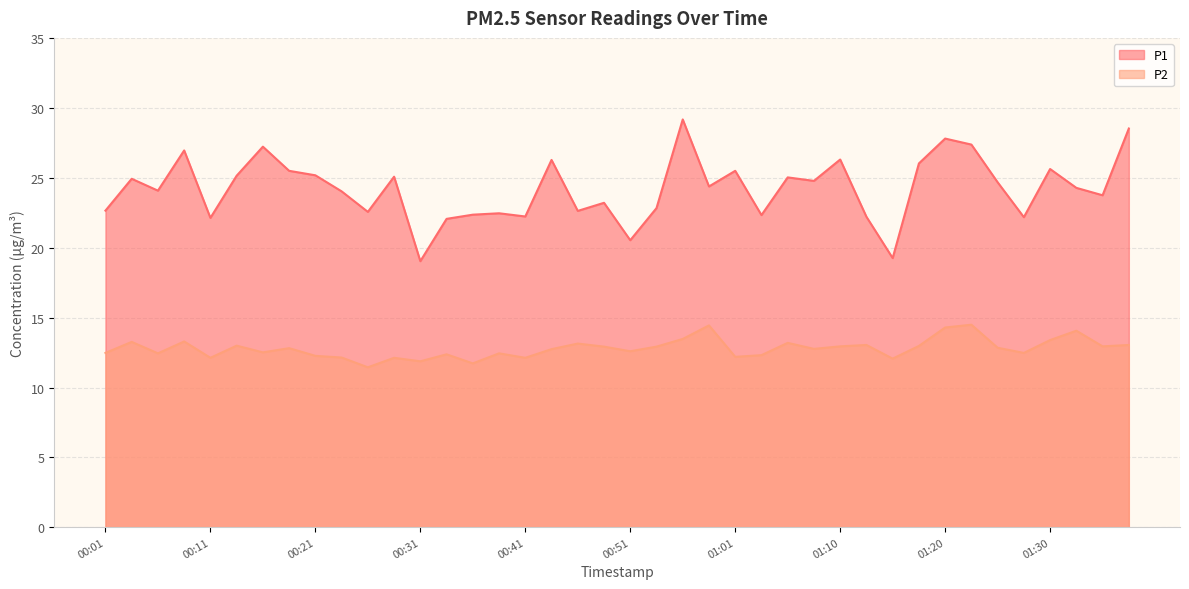

Reading left to right, list all the values displayed in this chart.

P1: 00:01=22.7	00:04=24.9	00:06=24.1	00:09=27.0	00:11=22.1	00:14=25.2	00:16=27.2	00:19=25.5	00:21=25.2	00:24=24.1	00:26=22.6	00:29=25.1	00:31=19.1	00:33=22.1	00:36=22.4	00:38=22.5	00:41=22.2	00:43=26.3	00:46=22.6	00:48=23.2	00:51=20.6	00:53=22.9	00:56=29.2	00:58=24.4	01:01=25.5	01:03=22.4	01:06=25.1	01:08=24.8	01:10=26.3	01:13=22.2	01:15=19.3	01:18=26.1	01:20=27.8	01:23=27.4	01:25=24.7	01:28=22.2	01:30=25.6	01:33=24.3	01:35=23.8	01:38=28.6
P2: 00:01=12.5	00:04=13.3	00:06=12.4	00:09=13.3	00:11=12.1	00:14=13.0	00:16=12.5	00:19=12.8	00:21=12.3	00:24=12.2	00:26=11.4	00:29=12.1	00:31=11.9	00:33=12.4	00:36=11.7	00:38=12.4	00:41=12.1	00:43=12.8	00:46=13.2	00:48=12.9	00:51=12.6	00:53=12.9	00:56=13.5	00:58=14.4	01:01=12.2	01:03=12.3	01:06=13.2	01:08=12.8	01:10=12.9	01:13=13.1	01:15=12.1	01:18=13.0	01:20=14.3	01:23=14.5	01:25=12.8	01:28=12.5	01:30=13.4	01:33=14.1	01:35=12.9	01:38=13.1